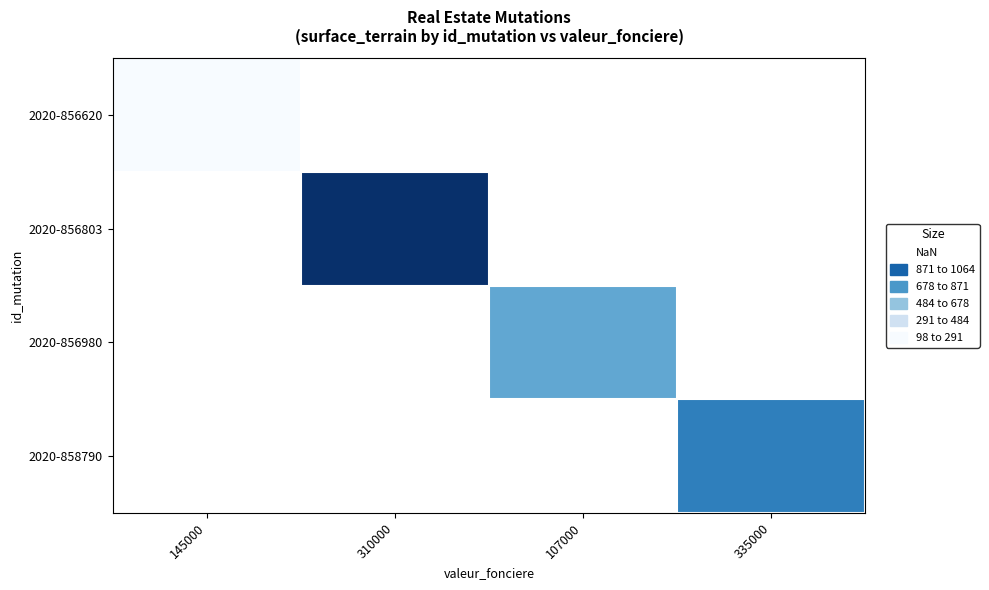

Is the value of 2020-856620 at 145000 greater than the value of 2020-856803 at 335000?

No